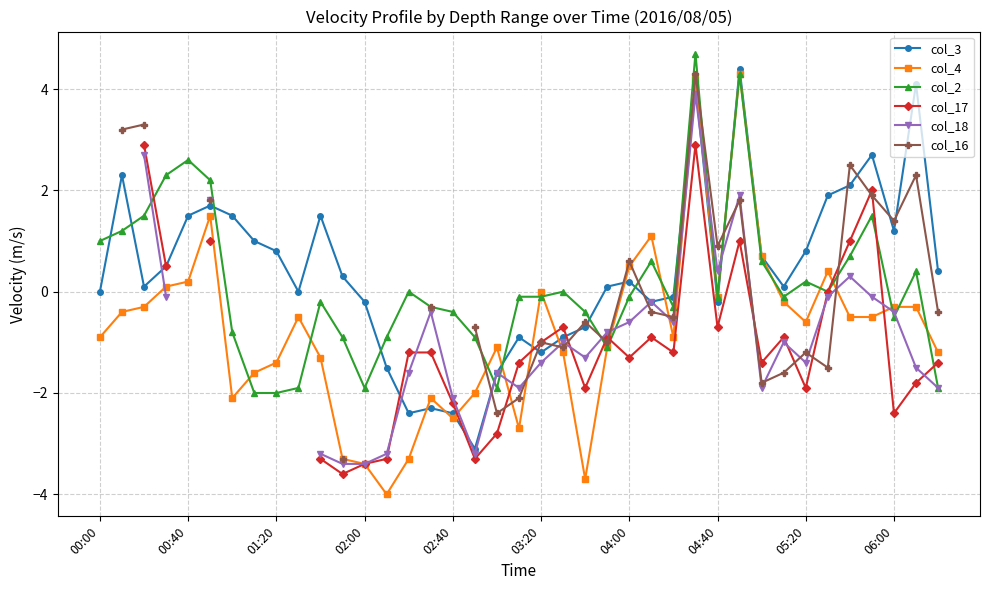

The col_3 series shows 0.7 at 06:00. True or false?

False